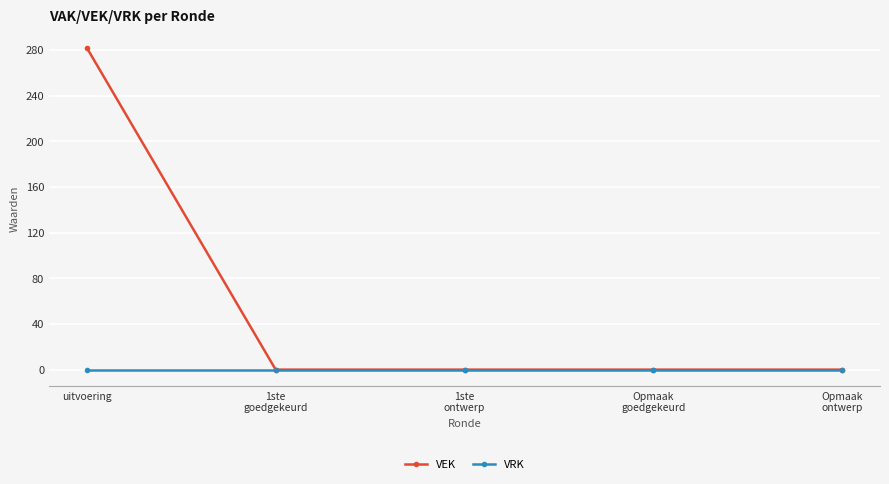

The VEK series shows 446 at uitvoering. True or false?

False